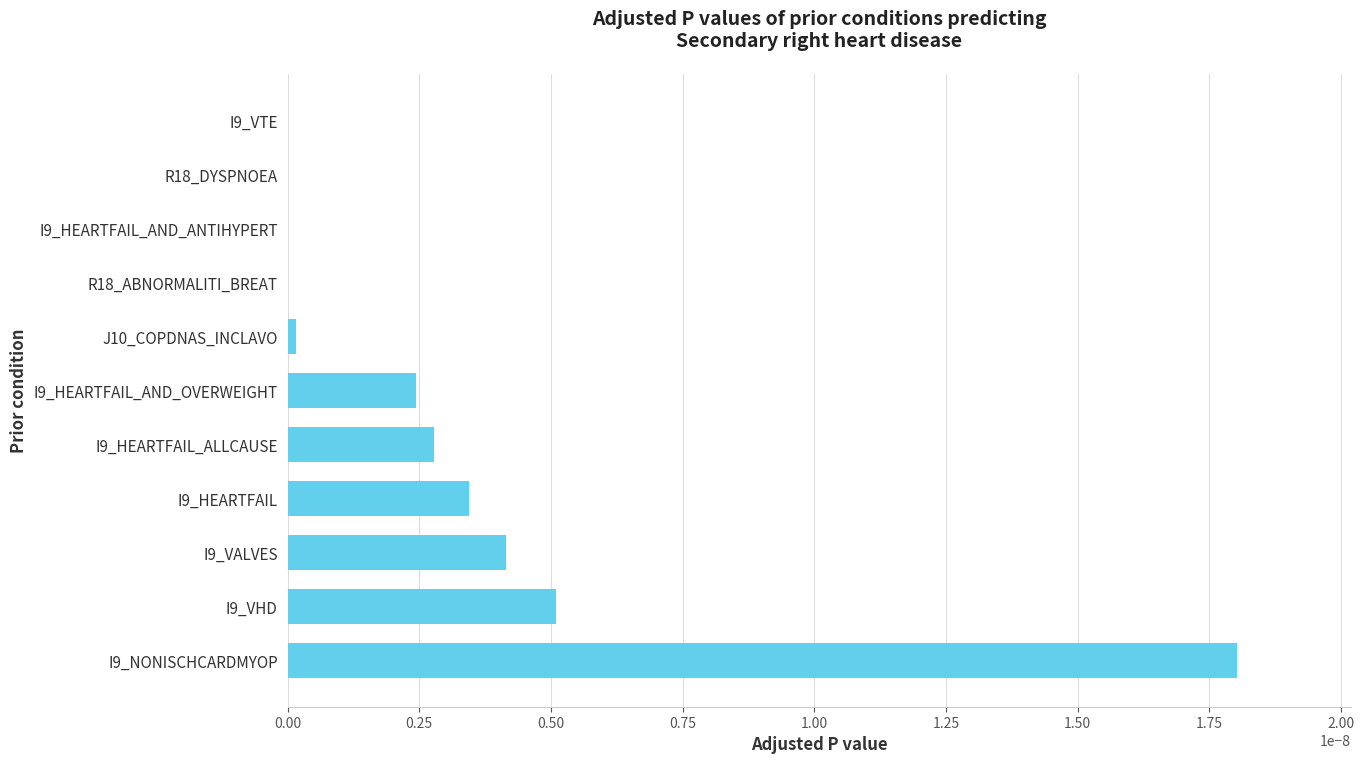

Are the bars horizontal?

Yes